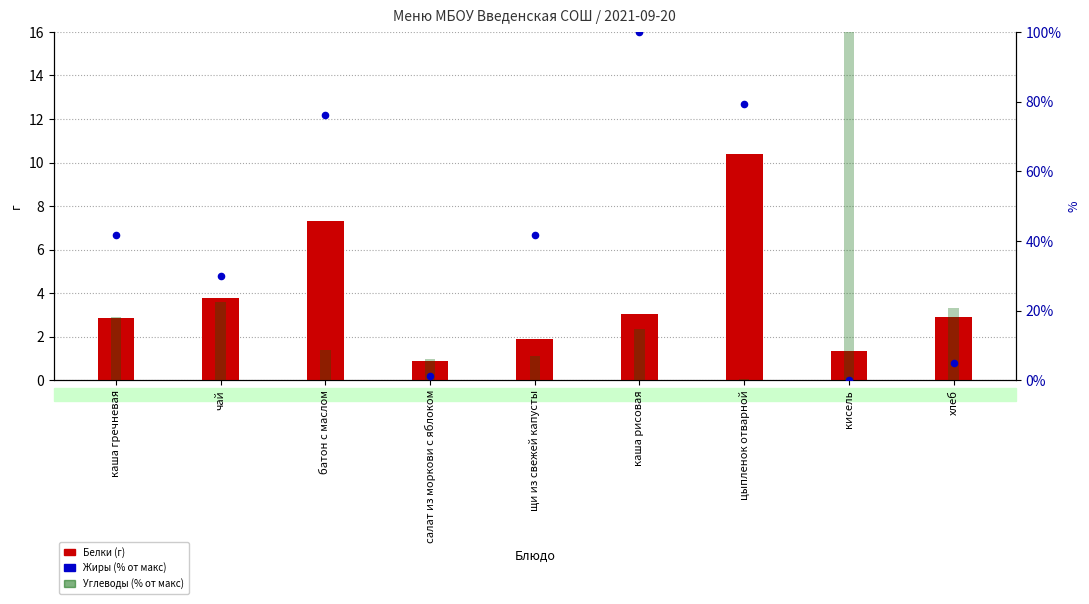

Which series has the largest total across all categories?

Жиры (% от макс)